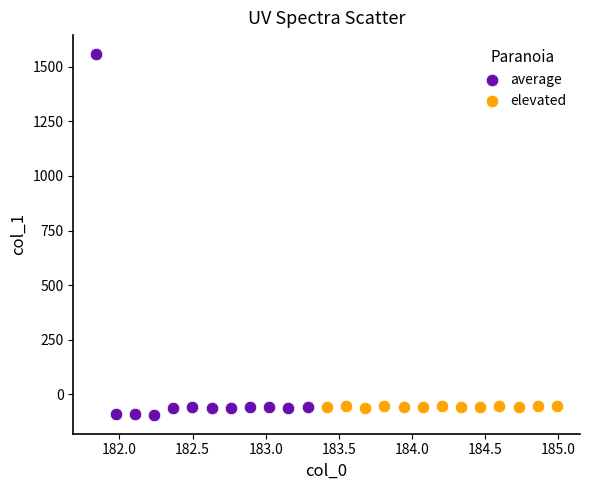

Which series has the largest Y range (max minus min)?

average